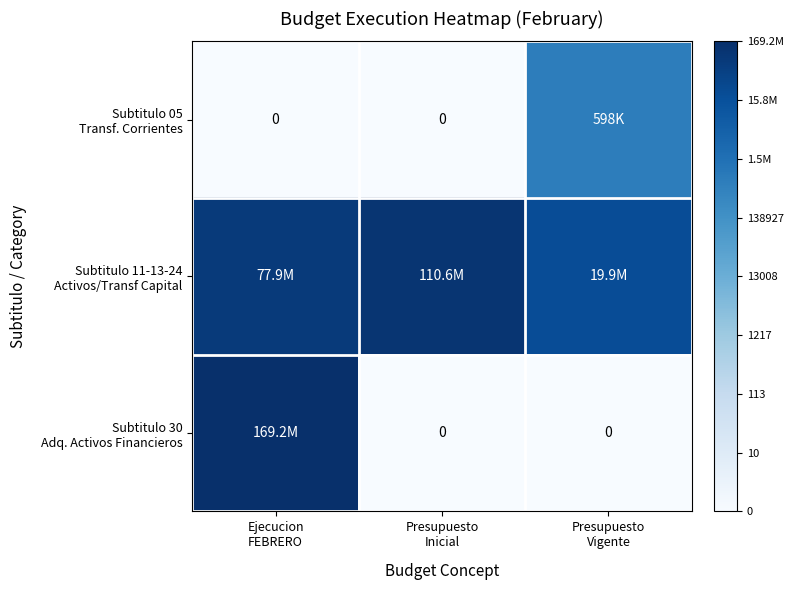

Where does the Subtitulo 11-13-24 Activos/Transf Capital series first go above 18?

Ejecucion FEBRERO